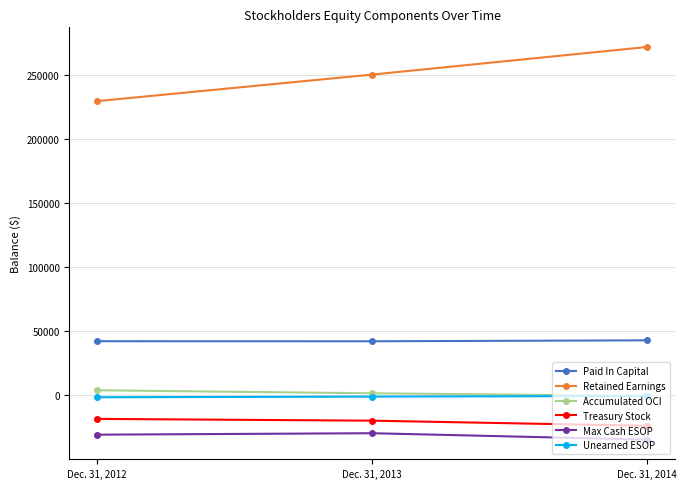

What are all the series names shown in the legend?

Paid In Capital, Retained Earnings, Accumulated OCI, Treasury Stock, Max Cash ESOP, Unearned ESOP